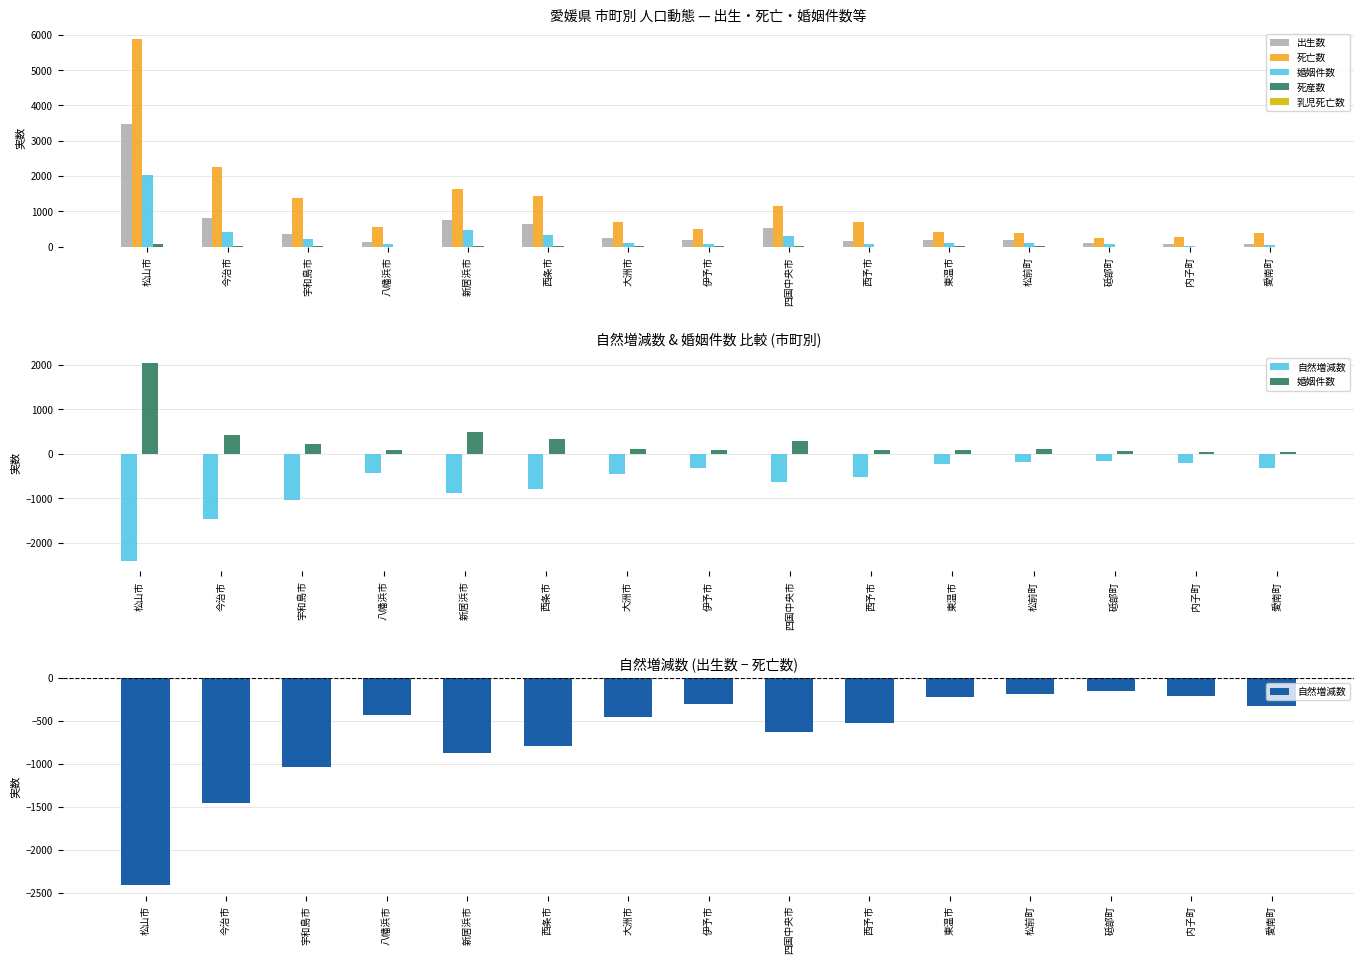

Reading left to right, list all the values displayed in this chart.

出生数: 3459	803	349	136	764	646	238	178	521	163	200	192	96	71	63
死亡数: 5872	2264	1386	567	1644	1440	697	488	1152	685	421	378	247	285	388
婚姻件数: 2038	426	230	77	485	338	101	81	291	83	95	99	66	31	44
死産数: 78	11	7	3	15	15	6	5	9	3	6	6	3	2	2
乳児死亡数: 3	2	2	0	1	1	0	0	2	0	0	1	0	0	0
自然増減数: -2413	-1461	-1037	-431	-880	-794	-459	-310	-631	-522	-221	-186	-151	-214	-325